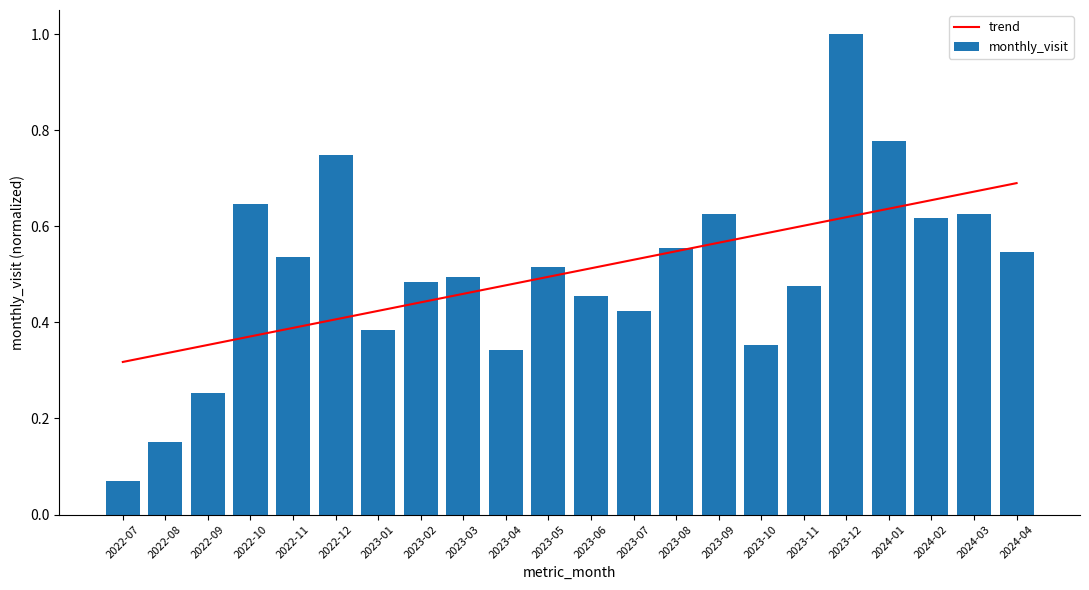

What is the average value of the monthly_visit series?

0.5